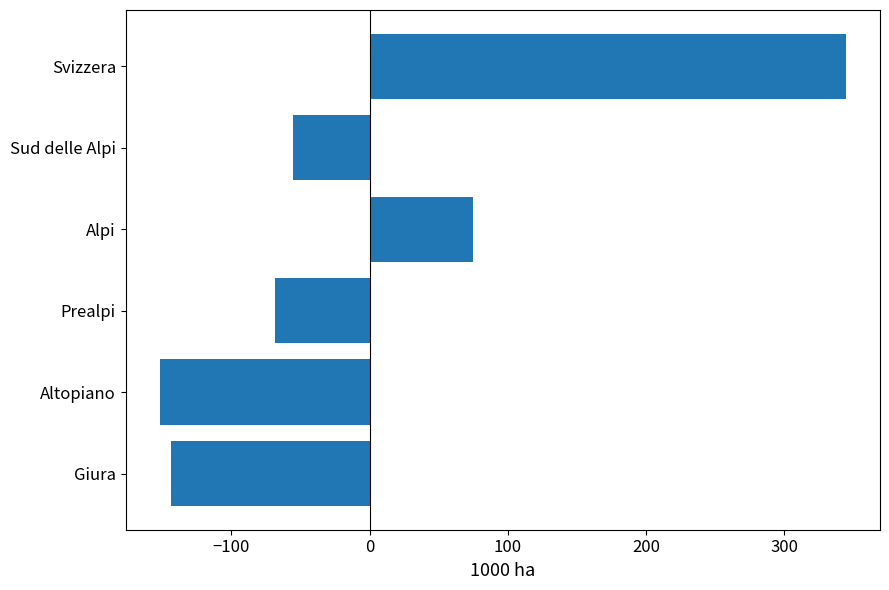

What is the difference between the second highest and second lowest values?

217.9